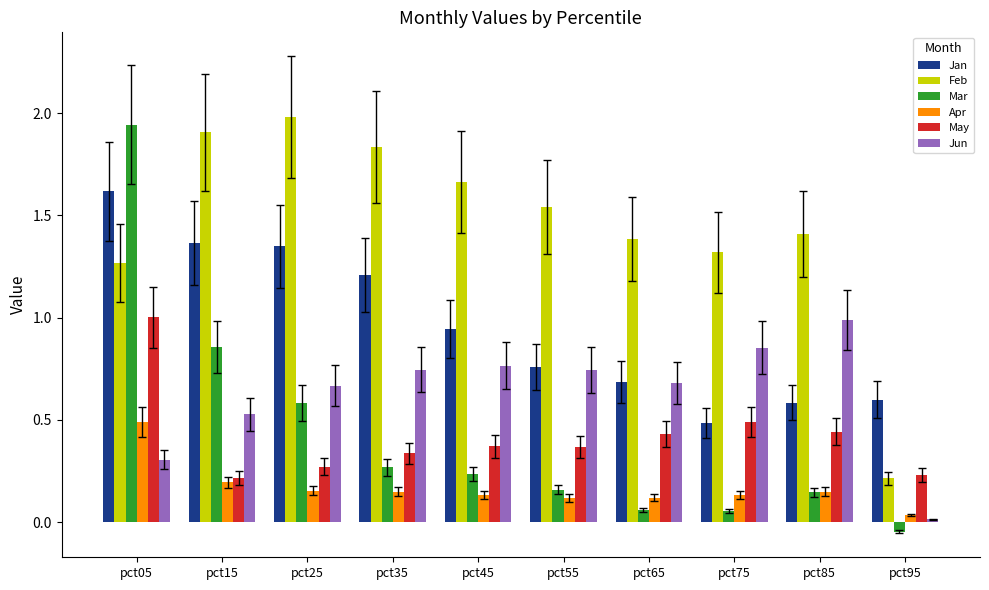

True or false: Jan has a value of 0.3 at pct45.

False